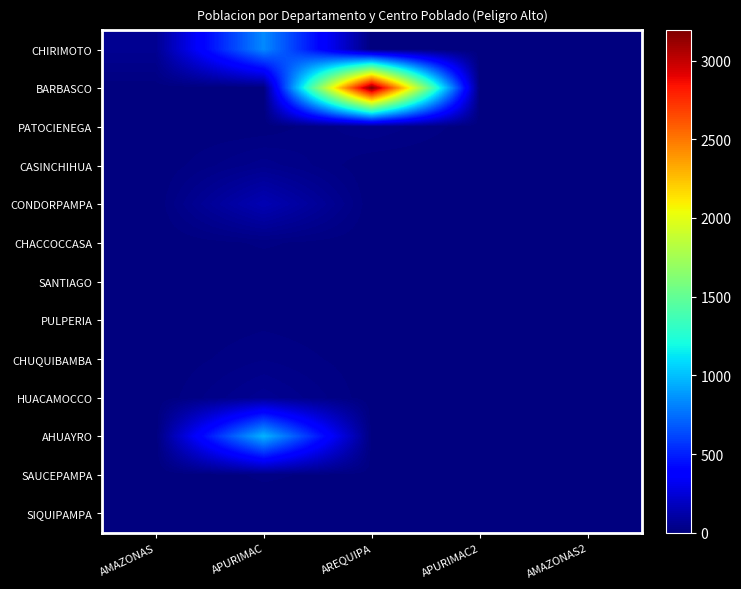

Reading left to right, what are all the values shown in this chart?

CHIRIMOTO: AMAZONAS=55	APURIMAC=833	AREQUIPA=2	APURIMAC2=2	AMAZONAS2=0
BARBASCO: AMAZONAS=4	APURIMAC=2	AREQUIPA=3192	APURIMAC2=1	AMAZONAS2=0
PATOCIENEGA: AMAZONAS=0	APURIMAC=2	AREQUIPA=37	APURIMAC2=2	AMAZONAS2=0
CASINCHIHUA: AMAZONAS=0	APURIMAC=45	AREQUIPA=0	APURIMAC2=0	AMAZONAS2=0
CONDORPAMPA: AMAZONAS=0	APURIMAC=149	AREQUIPA=0	APURIMAC2=6	AMAZONAS2=0
CHACCOCCASA: AMAZONAS=0	APURIMAC=15	AREQUIPA=2	APURIMAC2=1	AMAZONAS2=0
SANTIAGO: AMAZONAS=0	APURIMAC=0	AREQUIPA=1	APURIMAC2=3	AMAZONAS2=0
PULPERIA: AMAZONAS=0	APURIMAC=8	AREQUIPA=1	APURIMAC2=6	AMAZONAS2=0
CHUQUIBAMBA: AMAZONAS=0	APURIMAC=24	AREQUIPA=3	APURIMAC2=1	AMAZONAS2=0
HUACAMOCCO: AMAZONAS=0	APURIMAC=58	AREQUIPA=2	APURIMAC2=2	AMAZONAS2=0
AHUAYRO: AMAZONAS=0	APURIMAC=969	AREQUIPA=5	APURIMAC2=6	AMAZONAS2=0
SAUCEPAMPA: AMAZONAS=0	APURIMAC=15	AREQUIPA=6	APURIMAC2=1	AMAZONAS2=0
SIQUIPAMPA: AMAZONAS=0	APURIMAC=2	AREQUIPA=6	APURIMAC2=2	AMAZONAS2=0